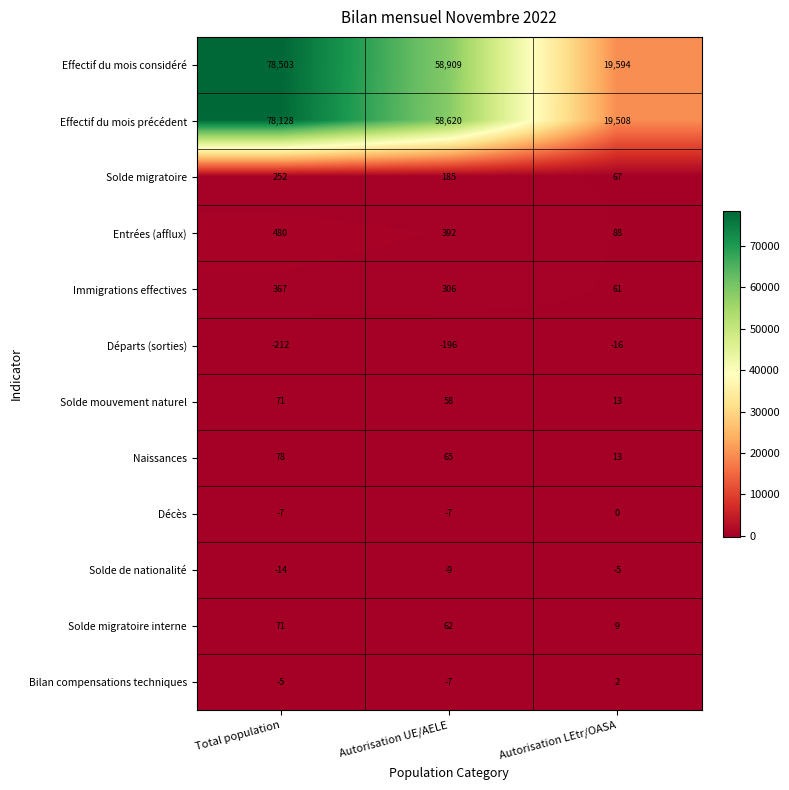

At which label is Décès closest to -3?

Autorisation LEtr/OASA